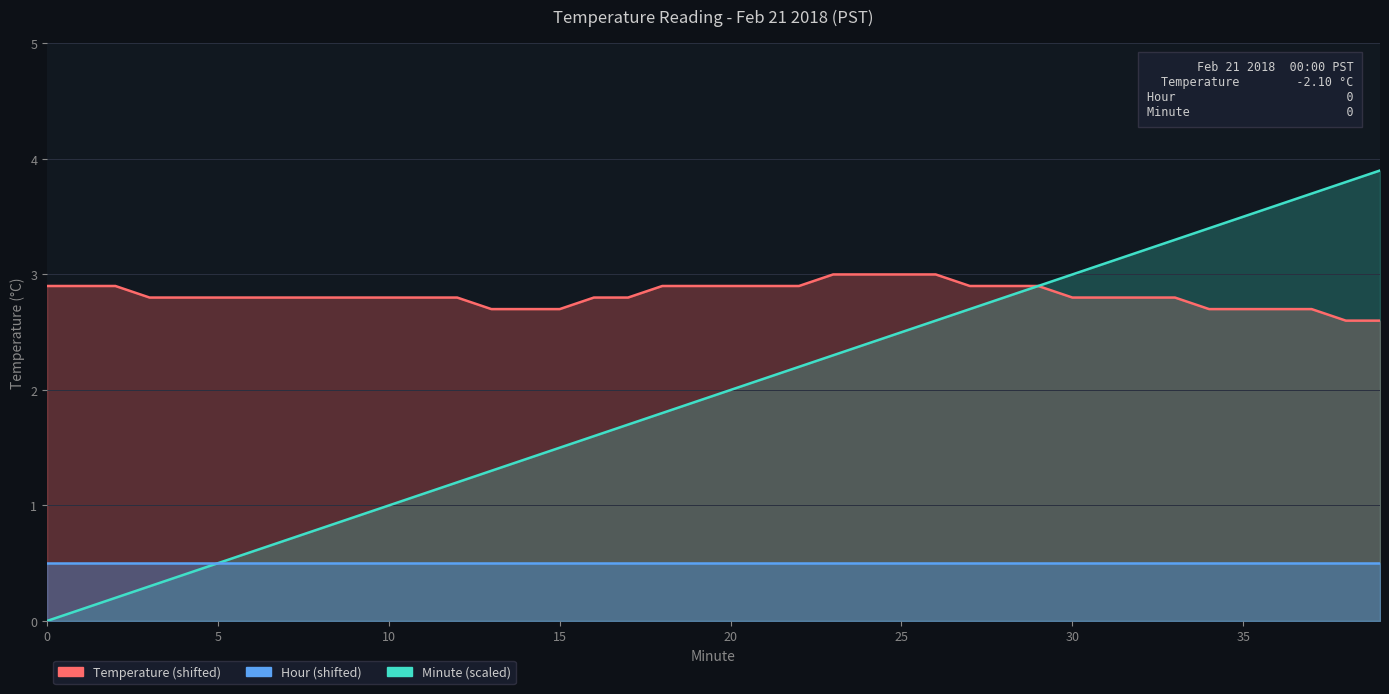

Count the Temperature (shifted) values in the range 2 to 3.

40